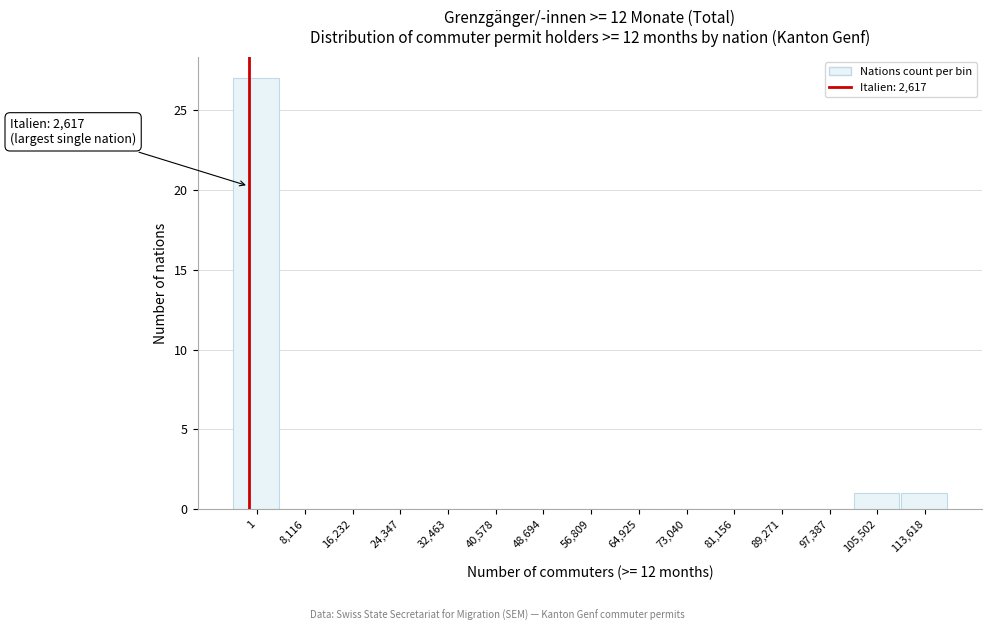

Reading left to right, extract all data points from this chart.

1=27	8,116=0	16,232=0	24,347=0	32,463=0	40,578=0	48,694=0	56,809=0	64,925=0	73,040=0	81,156=0	89,271=0	97,387=0	105,502=1	113,618=1